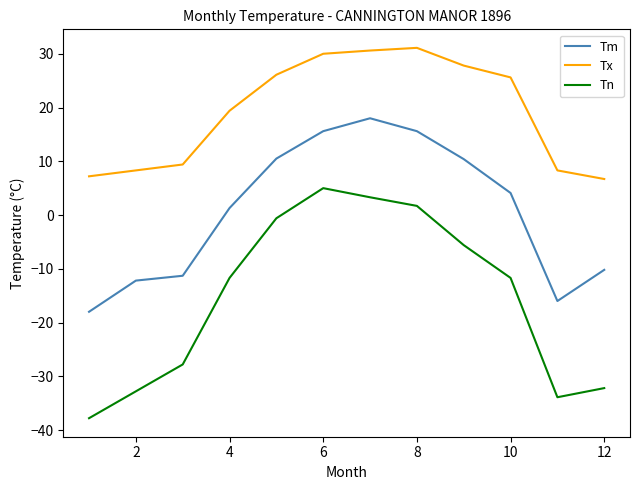

True or false: Tx and Tn cross at least once.

False